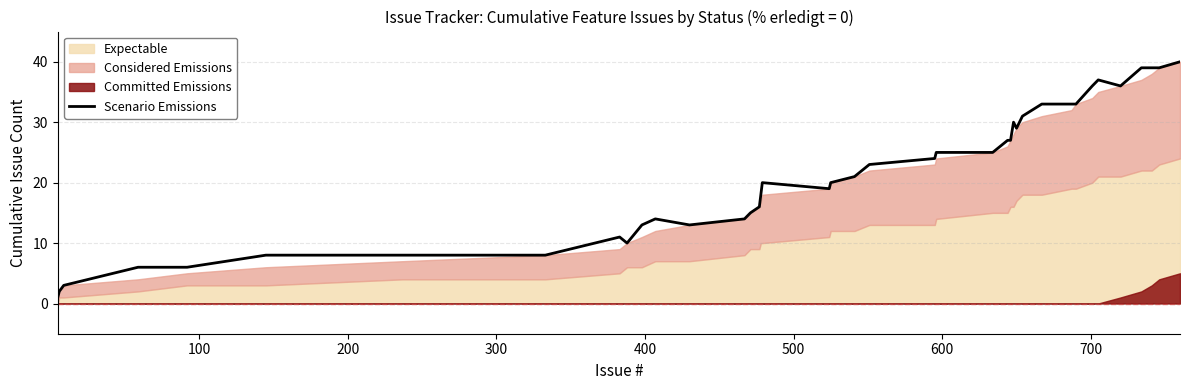

How many interior local valleys (lower than both neighbors) does the data have?

5